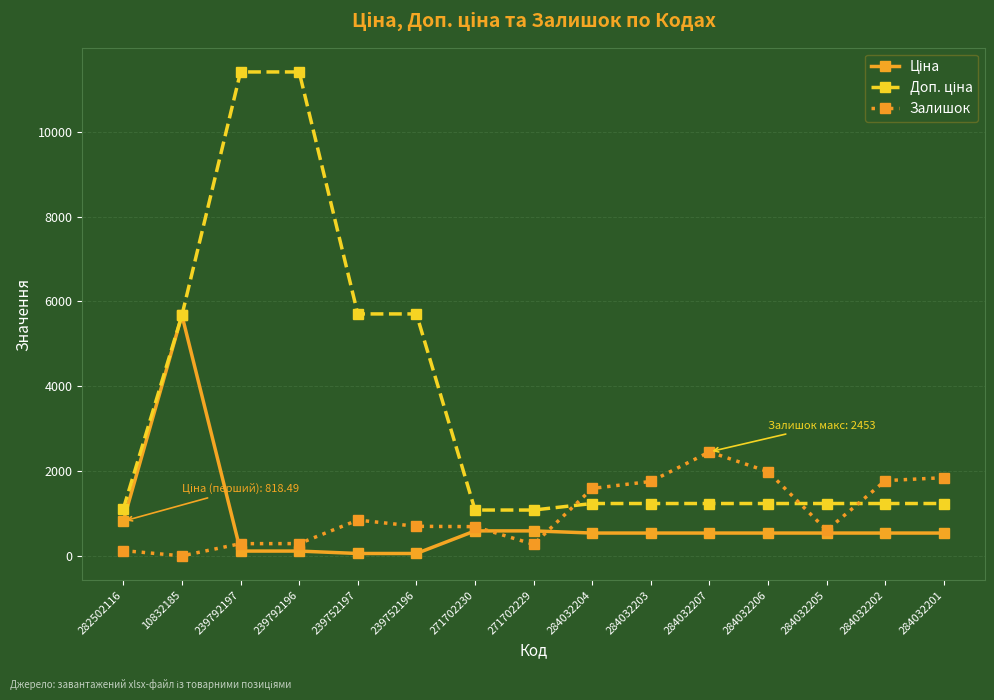

What is the label of the 4th point from the right?

284032206